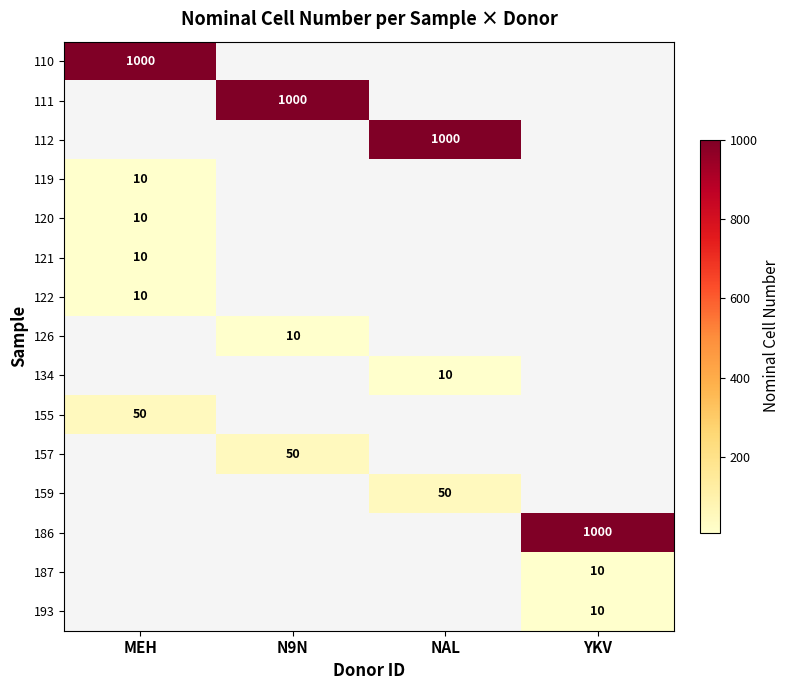

Is it true that 122 equals 10 at MEH?

True